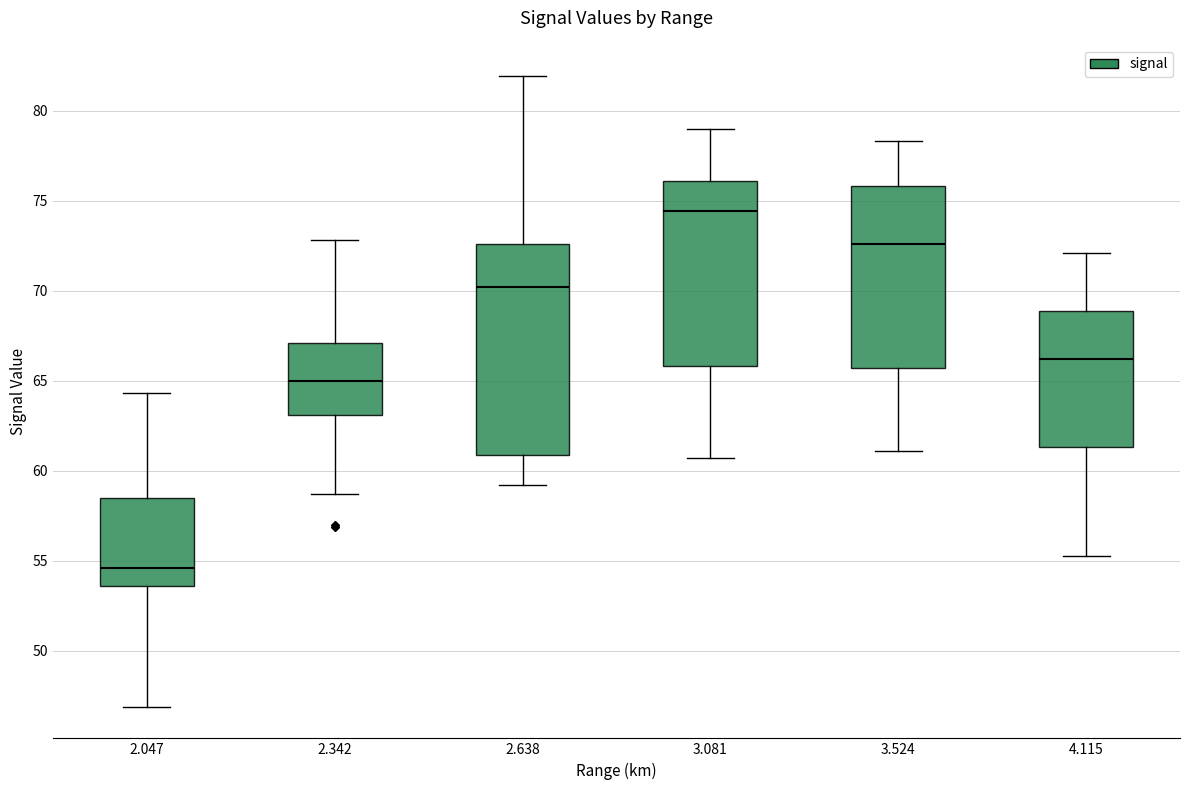

Reading left to right, read every box against the y-axis: the position of its median line, the range the box covers, and the ends of its whiskers. The values are not printed on the chart, so give them approximately, as read against the axis.

2.047: median 54.5, box 53.5 to 58.5, whiskers 47.0 to 64.5
2.342: median 65.0, box 63.0 to 67.0, whiskers 58.5 to 73.0
2.638: median 70.0, box 61.0 to 72.5, whiskers 59.0 to 82.0
3.081: median 74.5, box 66.0 to 76.0, whiskers 60.5 to 79.0
3.524: median 72.5, box 65.5 to 76.0, whiskers 61.0 to 78.5
4.115: median 66.0, box 61.5 to 69.0, whiskers 55.5 to 72.0